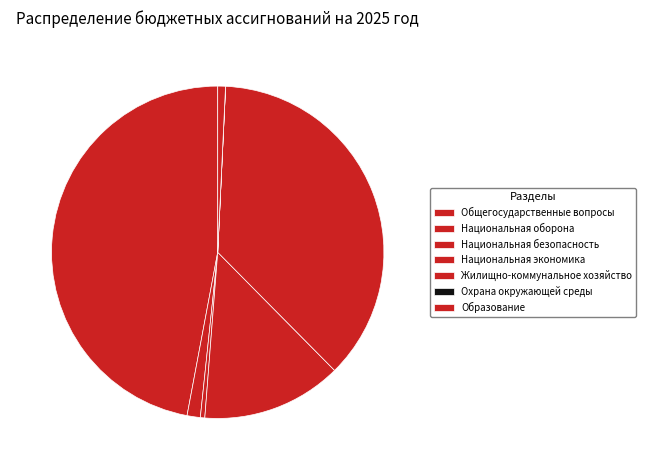

How much of the chart is everything except Жилищно-коммунальное хозяйство?

63.2%